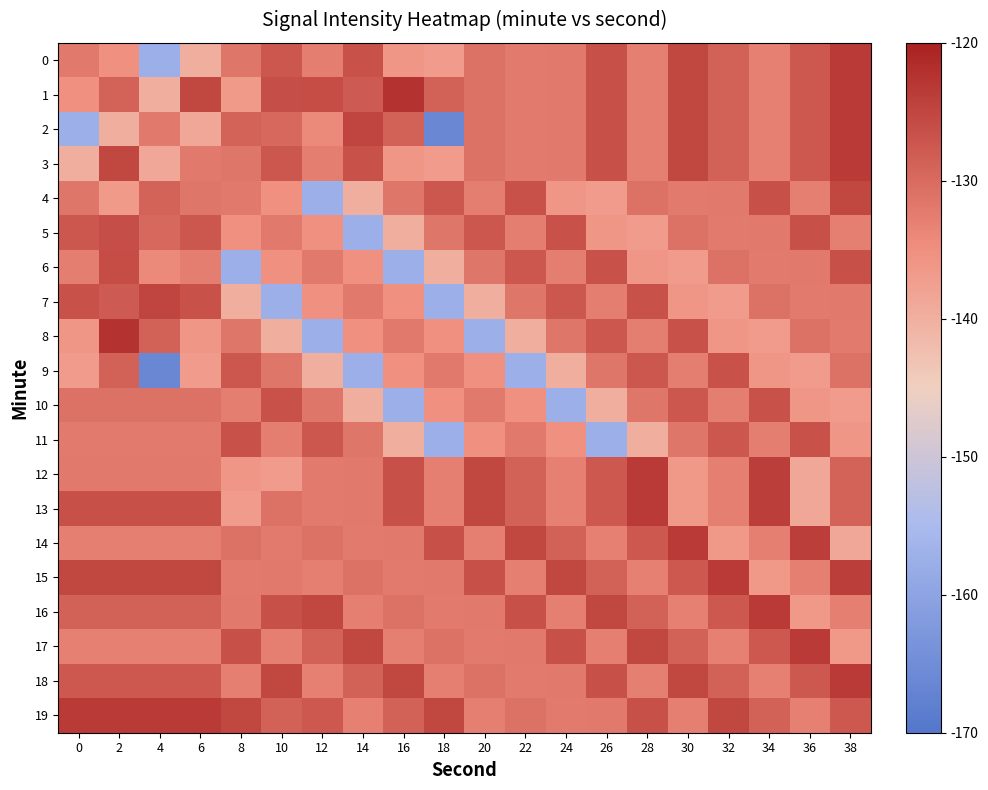

At which category is the sum across all series the highest?

38